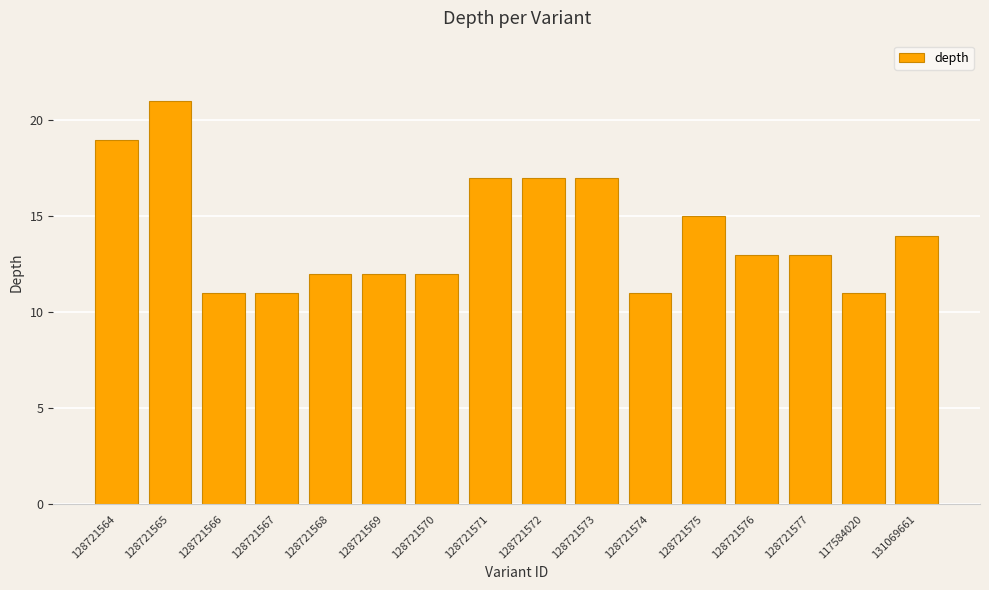

What position from the right is 128721567?

13